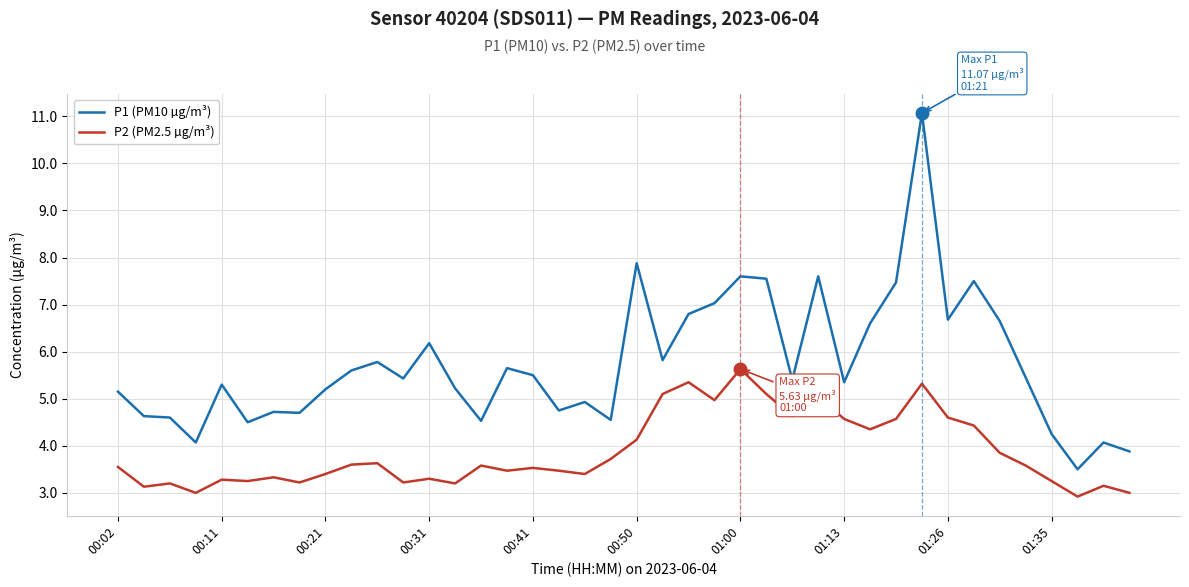

What are all the series names shown in the legend?

P1 (PM10 µg/m³), P2 (PM2.5 µg/m³)